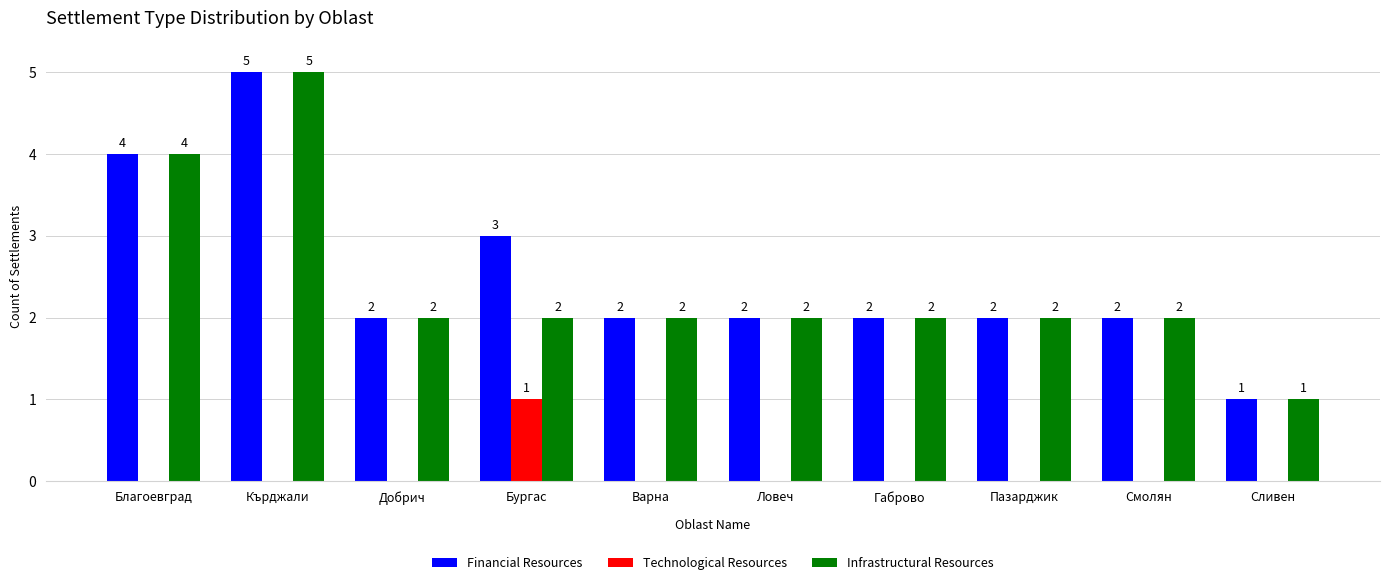

Count the number of data series in this chart.

3